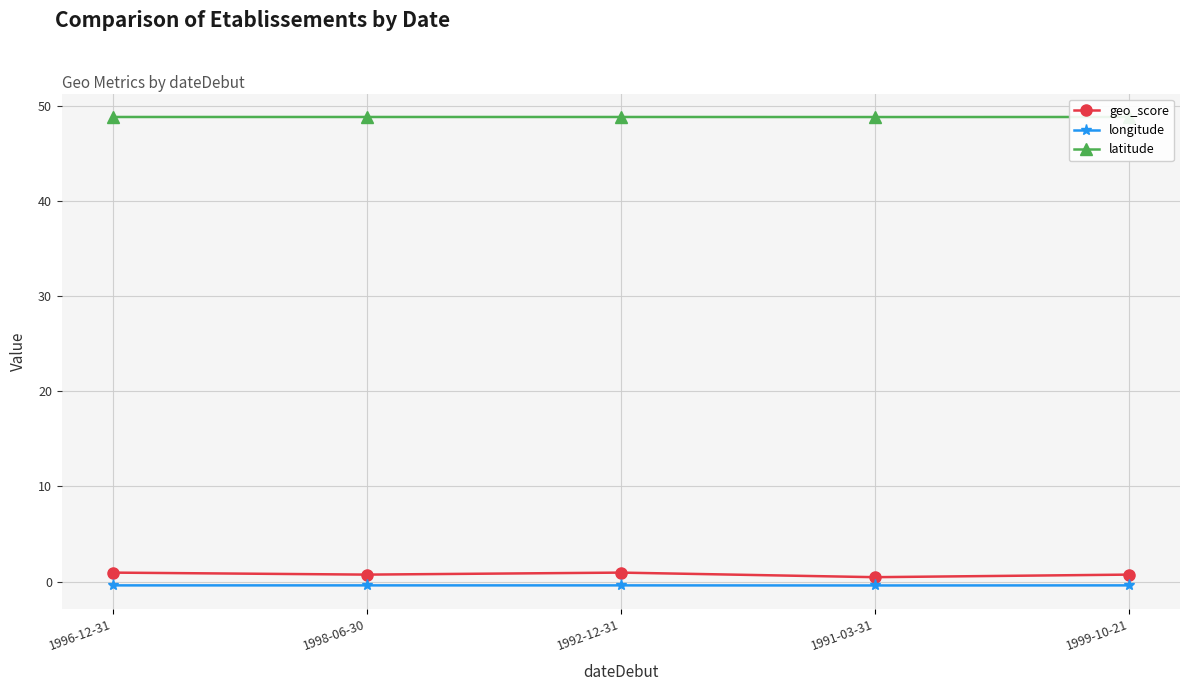

What are all the series names shown in the legend?

geo_score, longitude, latitude